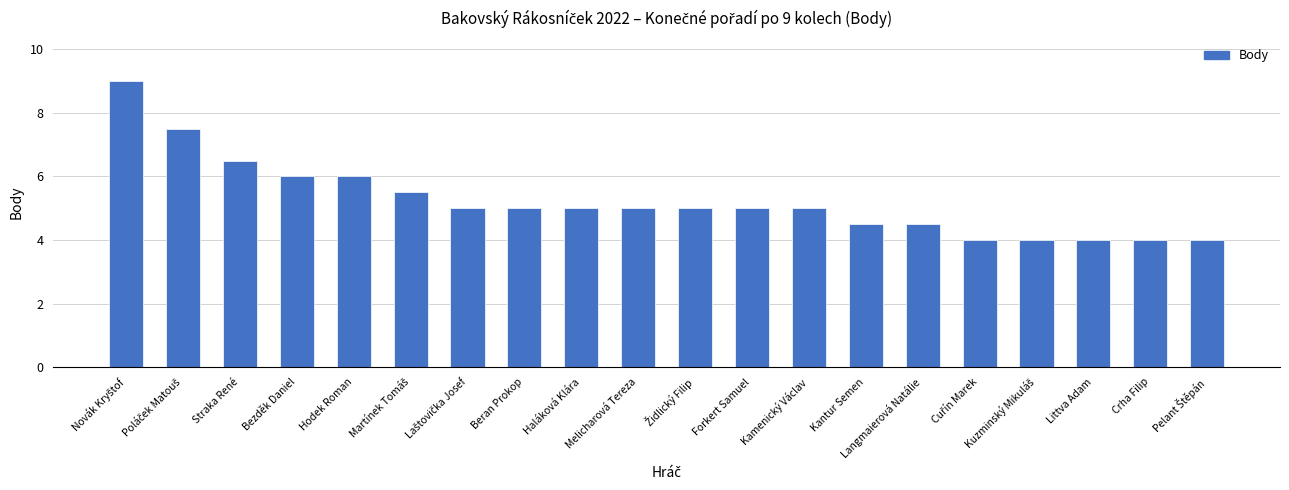

What value does the data have at Bezděk Daniel?

6.0